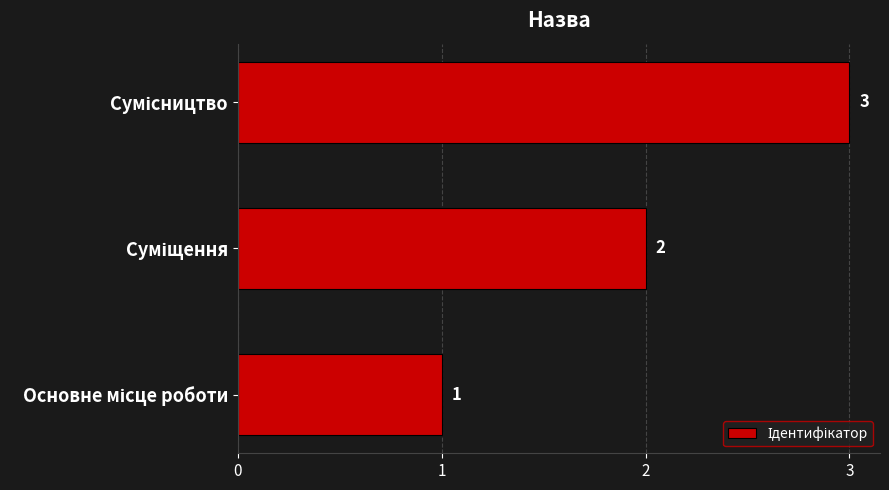

What is the sum of all values?

6